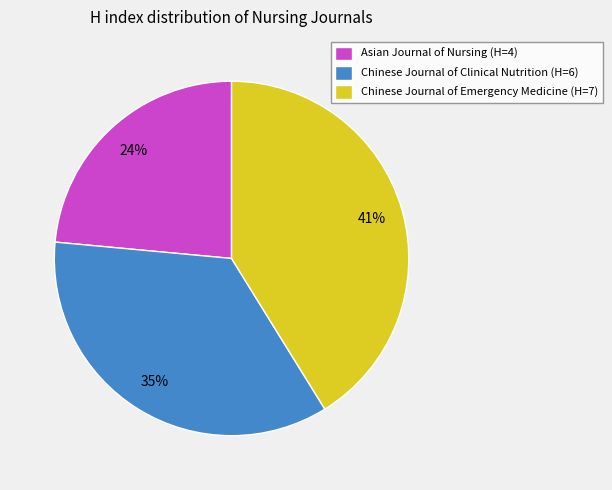

Rank the categories by value from highest to lowest.

Chinese Journal of Emergency Medicine, Chinese Journal of Clinical Nutrition, Asian Journal of Nursing